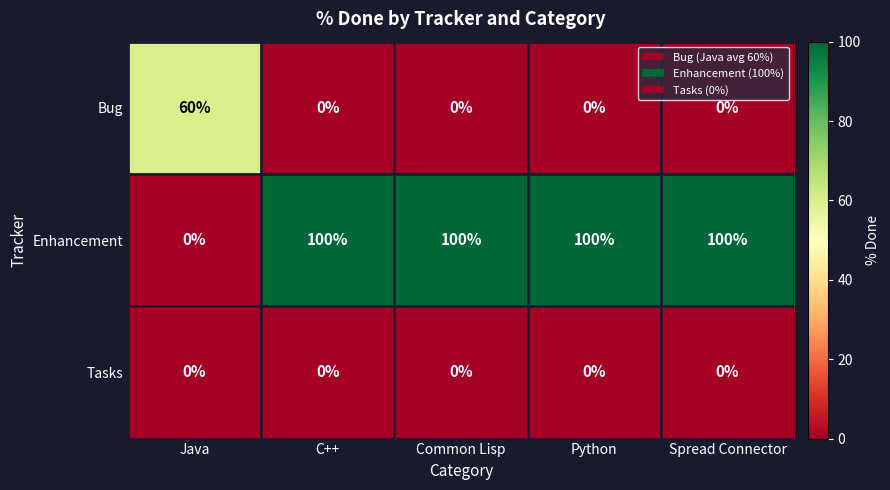

The value of Tasks at Python is 0. True or false?

True